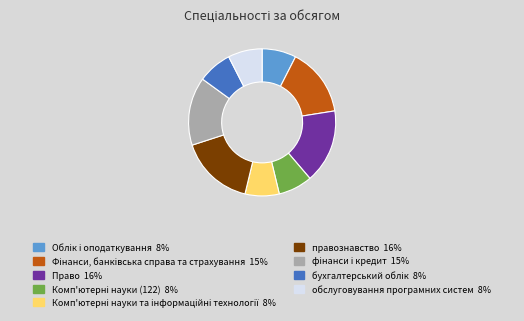

Does any single category account for the majority?

No